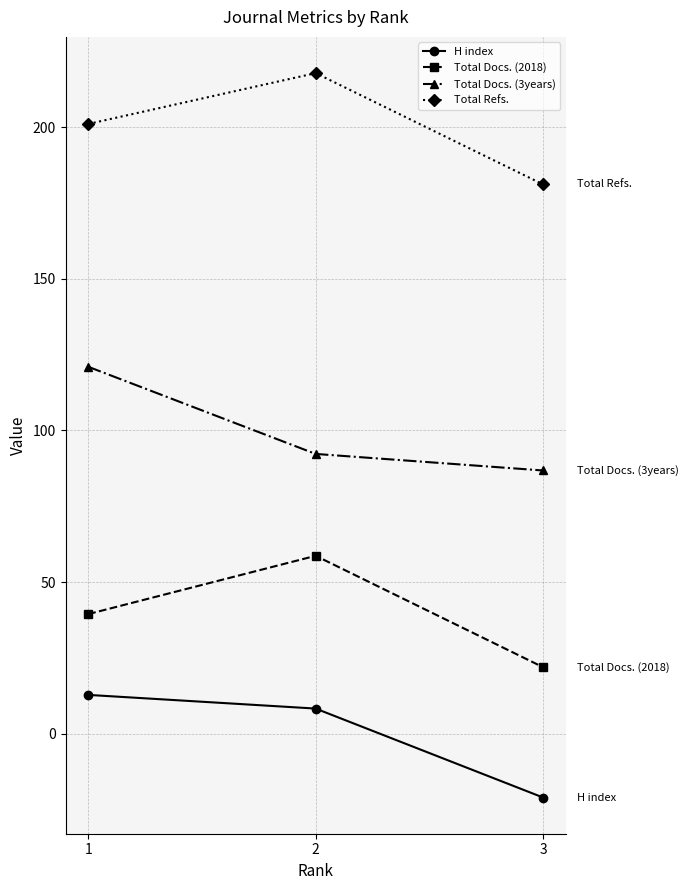

What is the minimum value for Total Docs. (3years)?

86.8